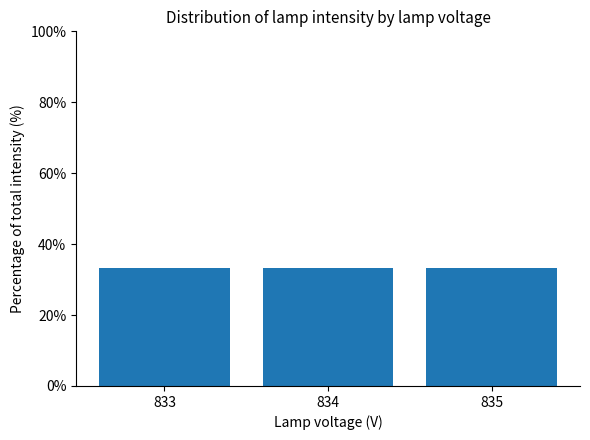

What is the ratio of the value at 833 to the value at 835?

1.0